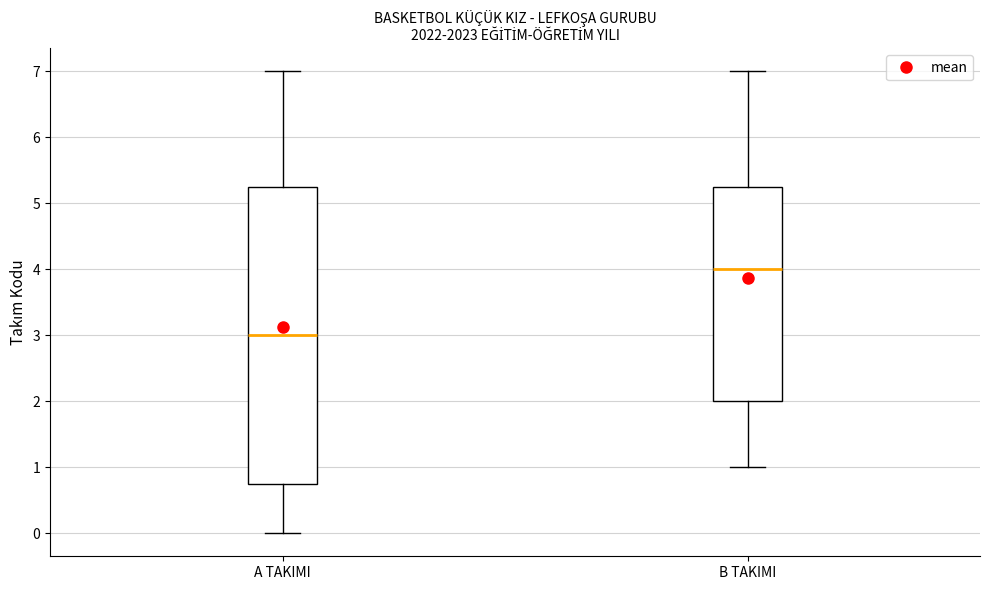

Reading left to right, transcribe this box plot: for each box, give where its median line is, the range the box spans, and where its two whiskers end, as read against the y-axis. The values are not printed on the chart, so give them approximately, as read against the axis.

A TAKIMI: median 3.0, box 0.8 to 5.3, whiskers 0.0 to 7.0
B TAKIMI: median 4.0, box 2.0 to 5.3, whiskers 1.0 to 7.0